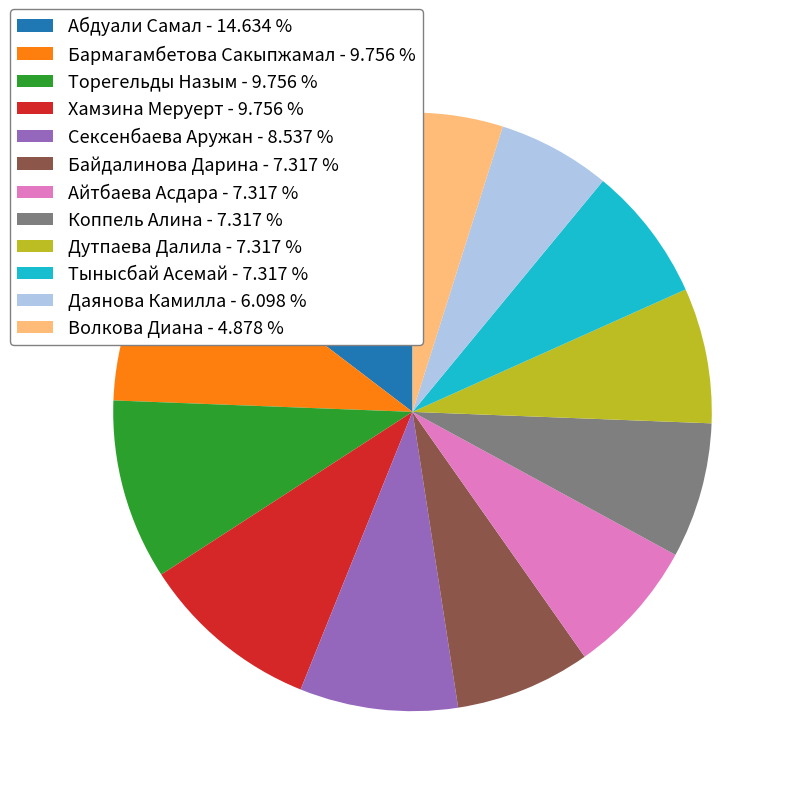

Is the sum of Торегельды Назым - 9.756 % and Хамзина Меруерт - 9.756 % greater than half?

No